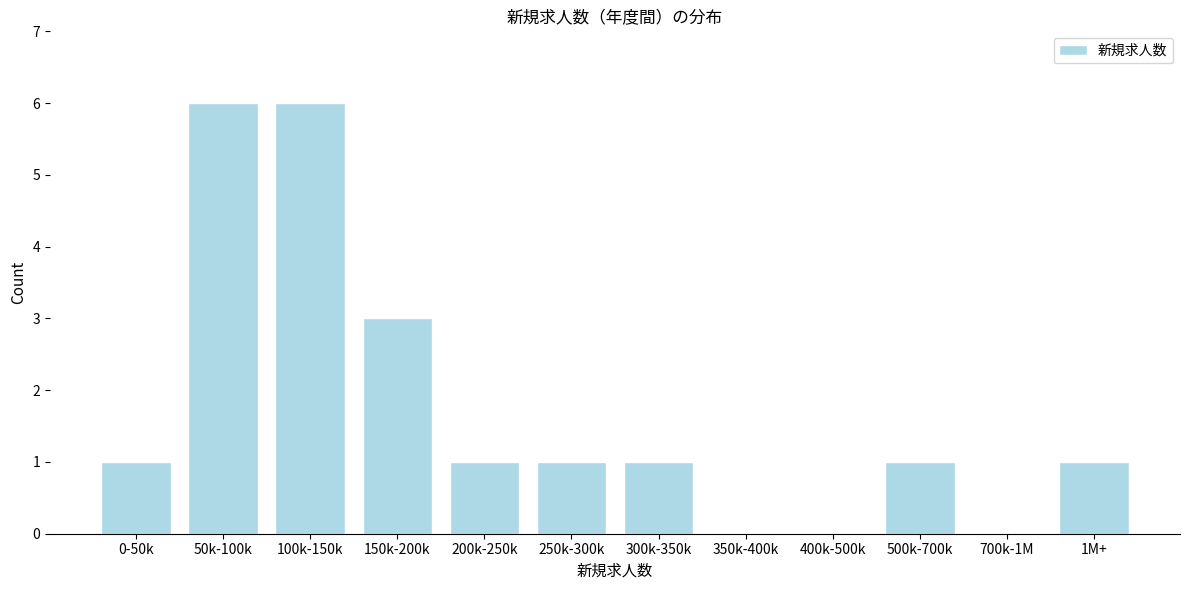

Reading right to left, what are all the values shown in this chart?

1M+=1	700k-1M=0	500k-700k=1	400k-500k=0	350k-400k=0	300k-350k=1	250k-300k=1	200k-250k=1	150k-200k=3	100k-150k=6	50k-100k=6	0-50k=1